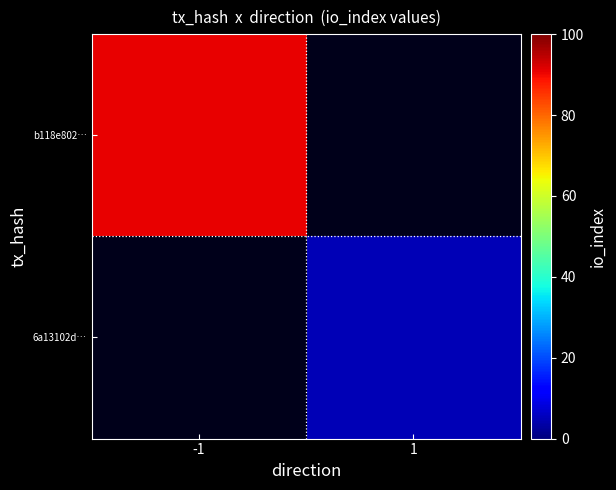

Reading left to right, list all the values displayed in this chart.

b118e802…: -1=91	1=0
6a13102d…: -1=0	1=5